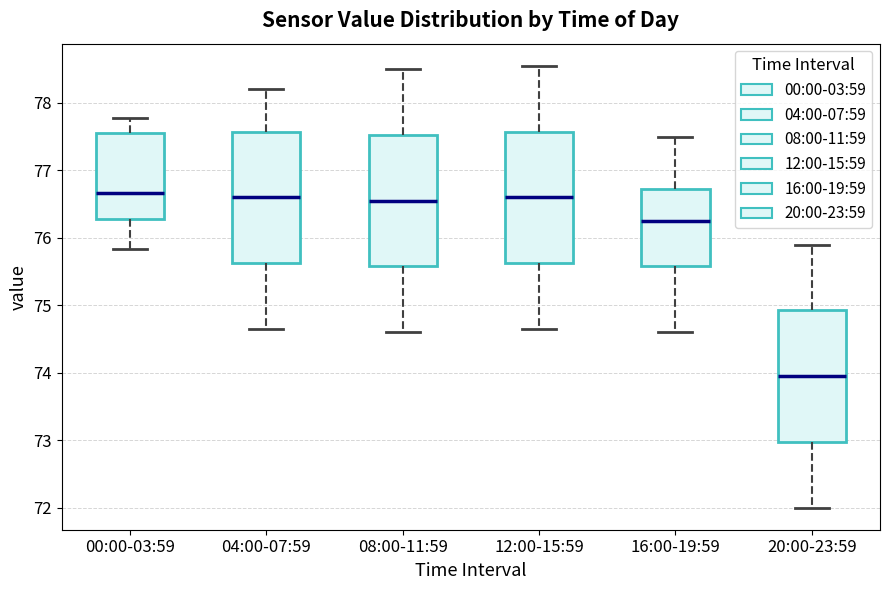

Where does the upper whisker of the box for 20:00-23:59 end on the y-axis? The values are not printed on the chart, so give them approximately, as read against the axis.

75.9